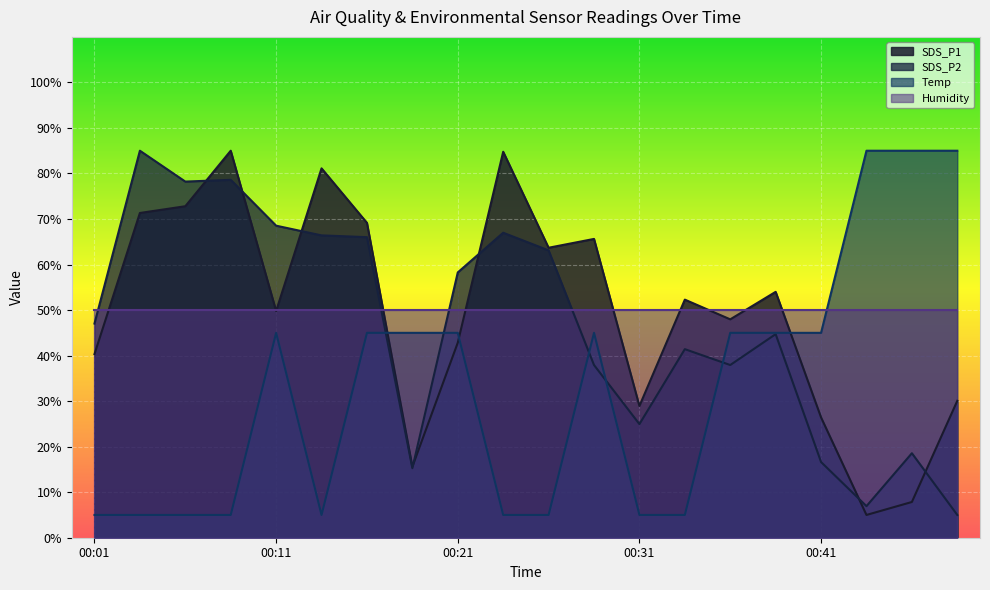

Which category has the highest value across all series?

00:09